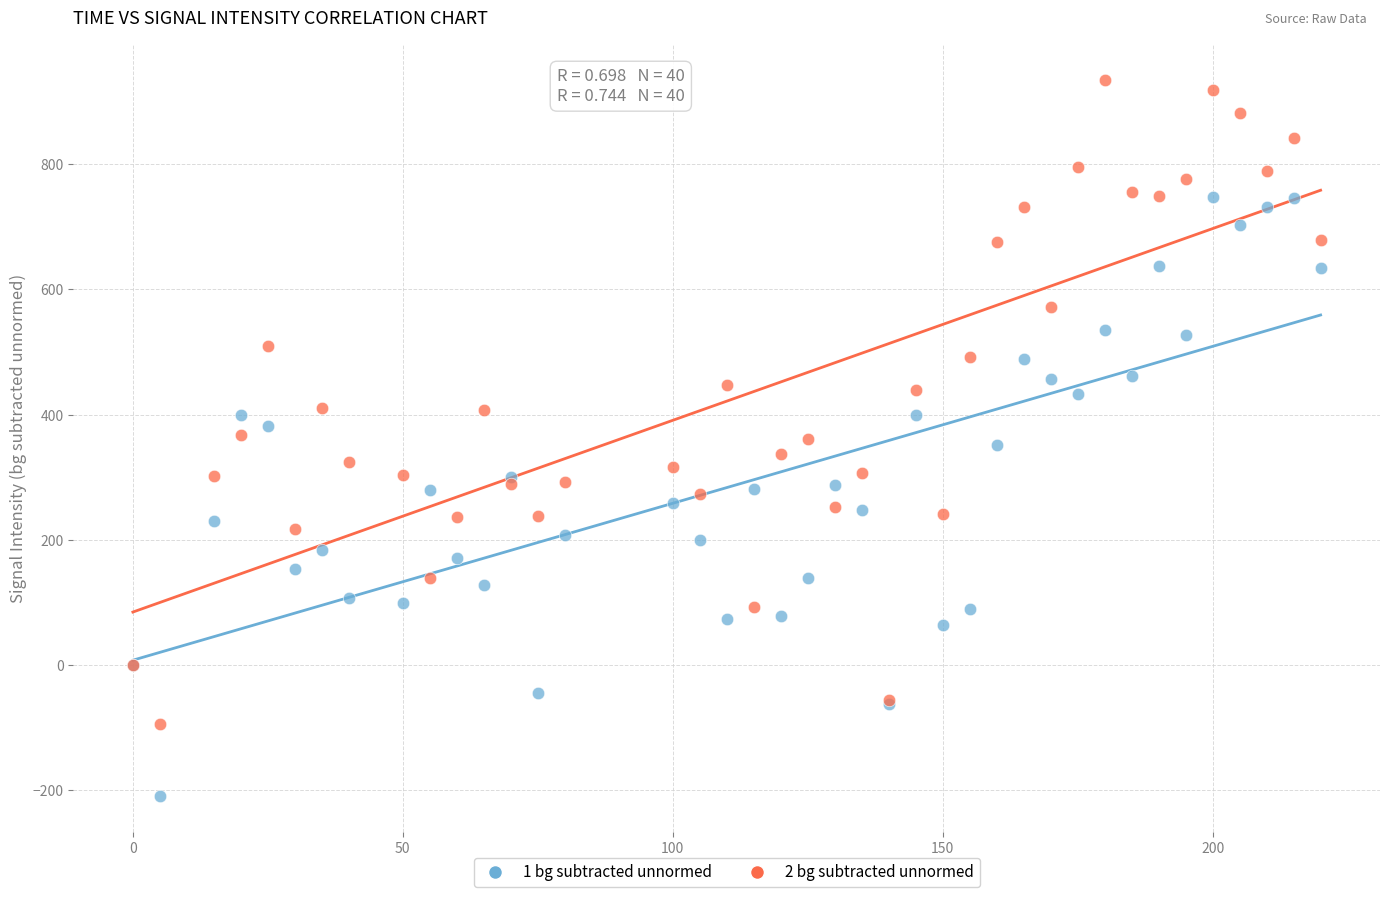

Which series has the largest Y range (max minus min)?

2 bg subtracted unnormed